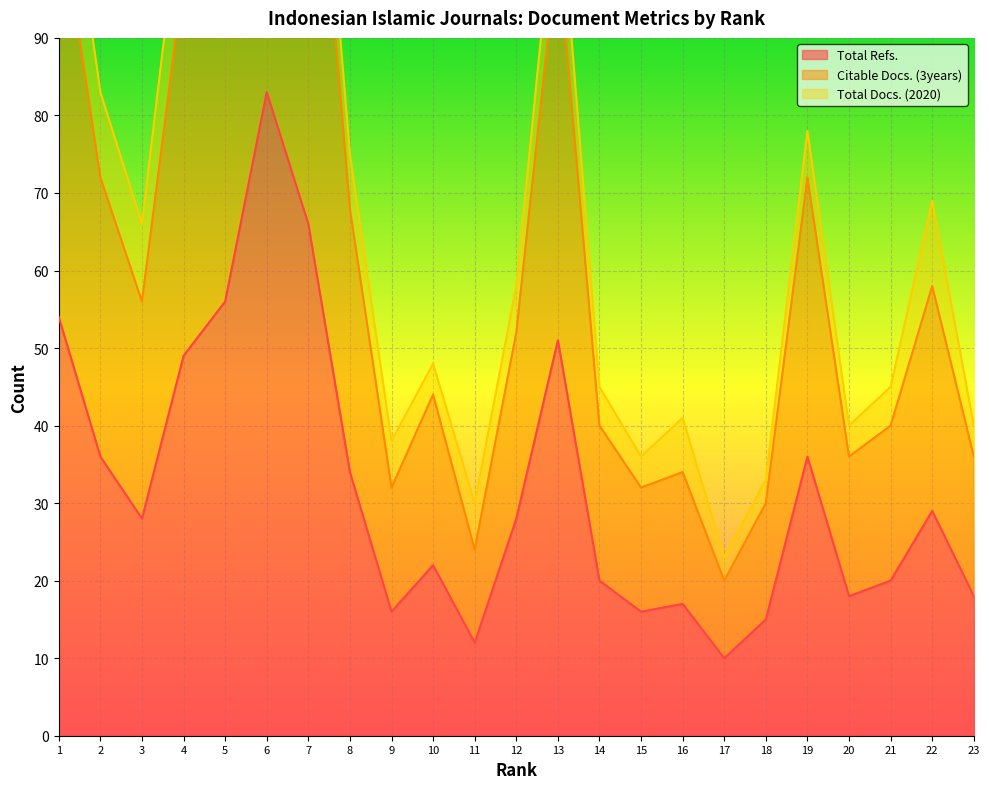

Is it true that Total Refs. equals 83 at 6?

True